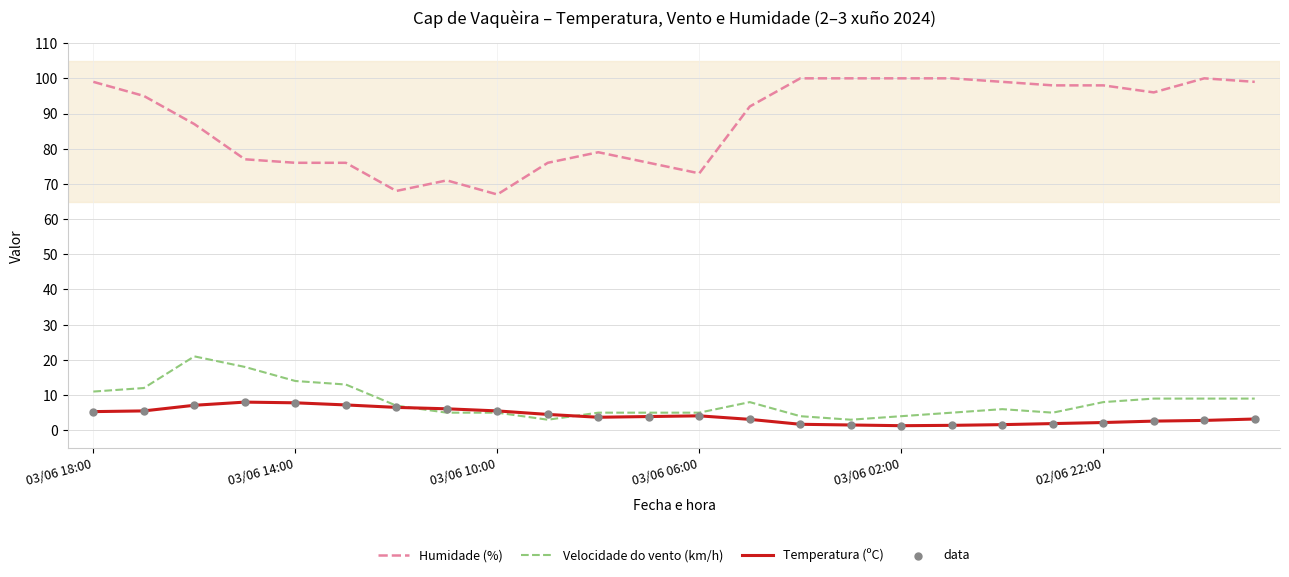

Which series has the largest total across all categories?

Humidade (%)